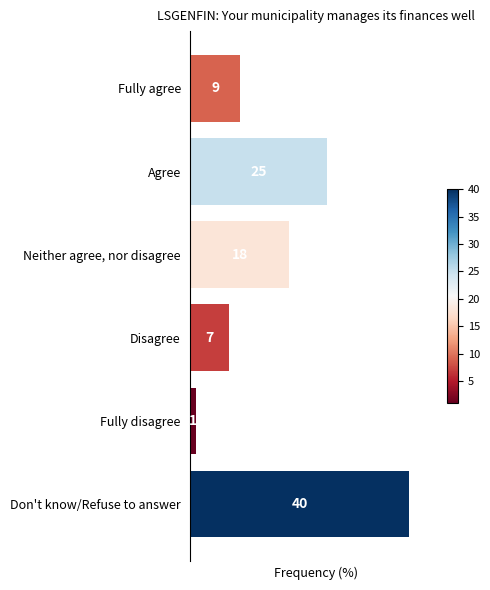

How many values are below 18?

3